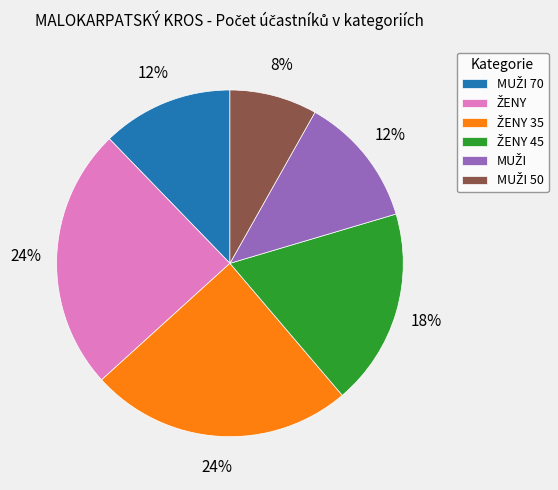

To the nearest percent, what is the average slice percentage?

17%